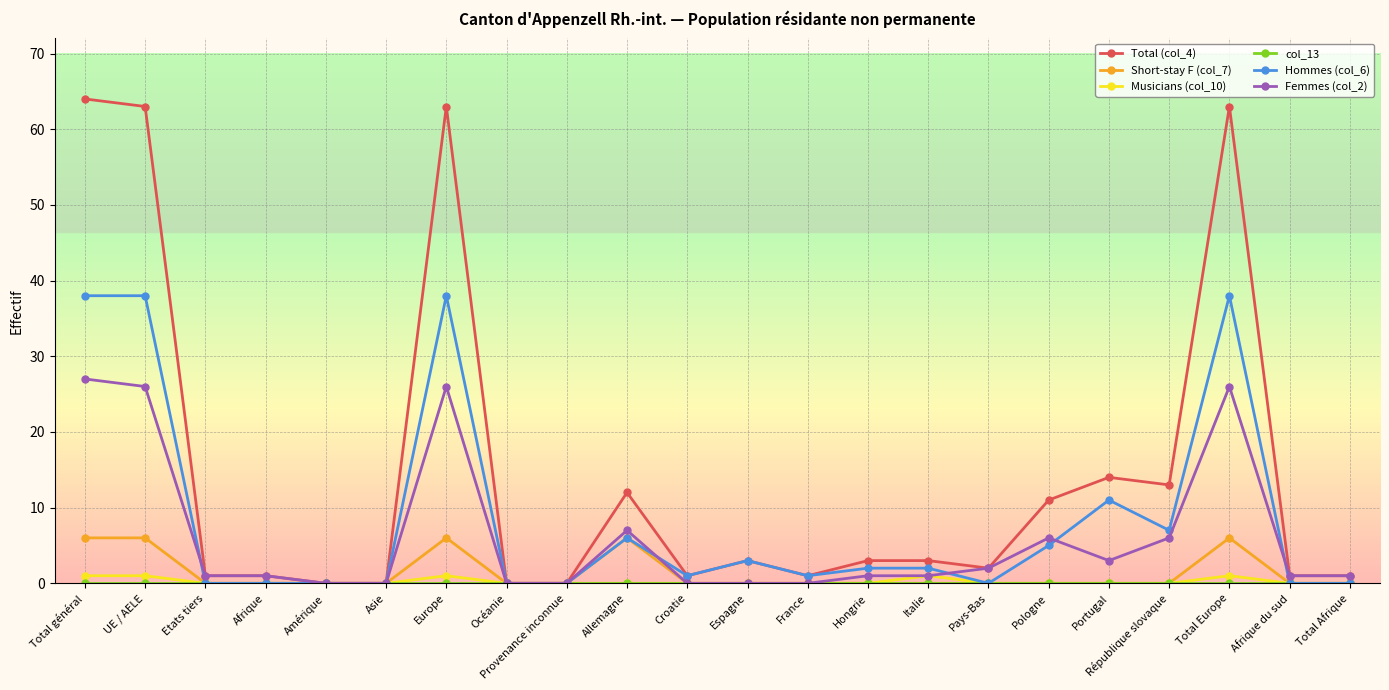

The Short-stay F (col_7) series shows 0 at Océanie. True or false?

True